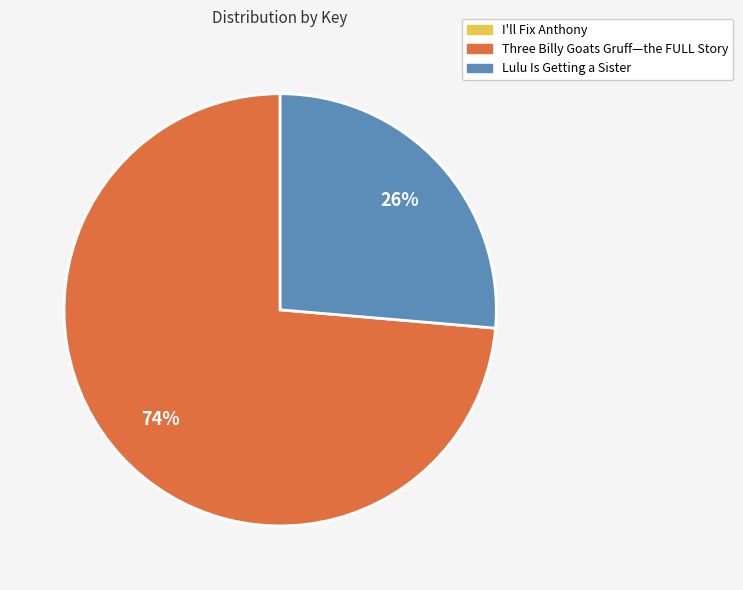

What is the largest slice in the pie chart?

Three Billy Goats Gruff—the FULL Story